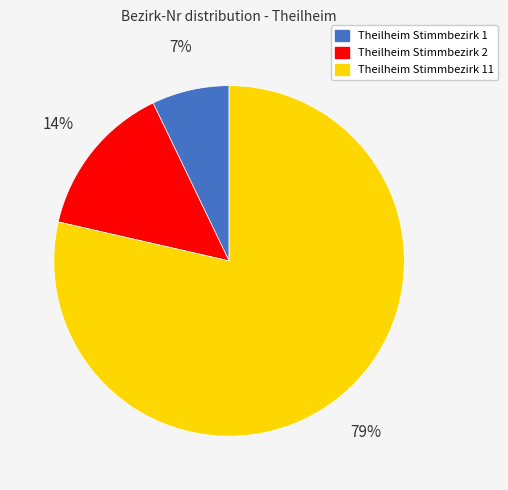

Which slice is the smallest?

Theilheim Stimmbezirk 1